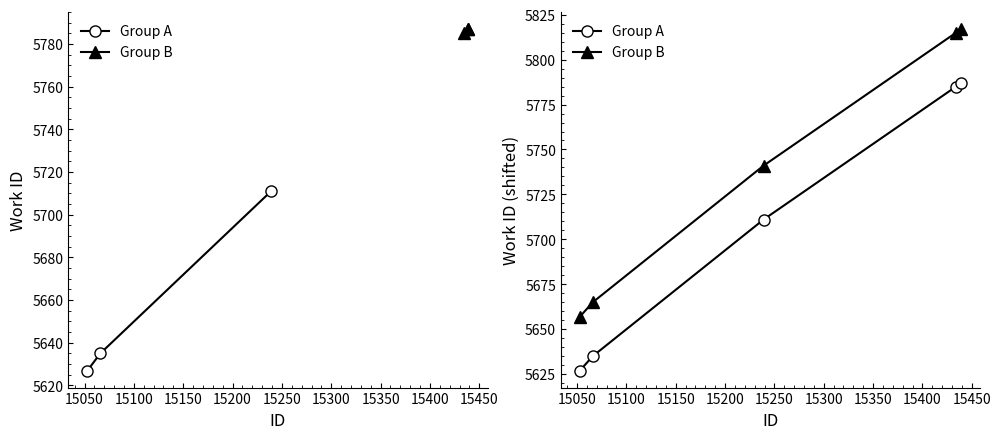

True or false: Group A and Group B intersect in this chart.

False